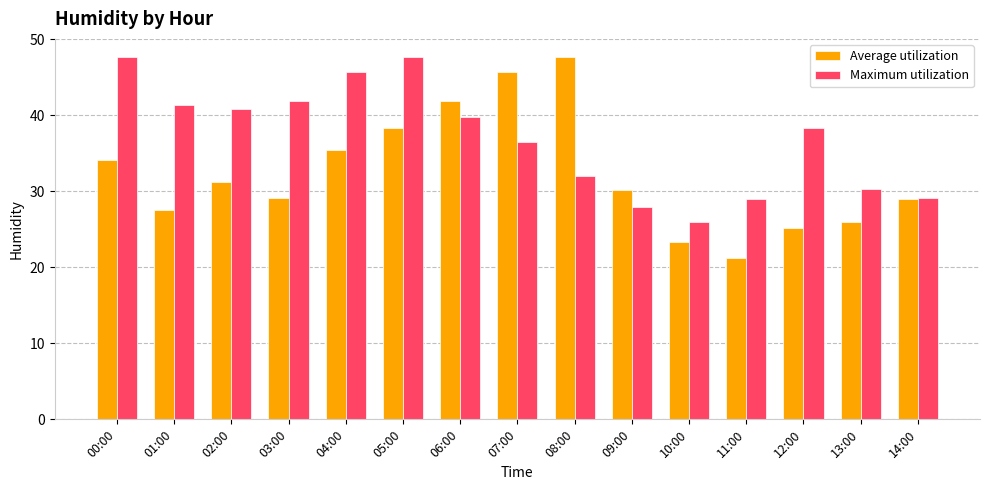

How many bars are there in each group?

2